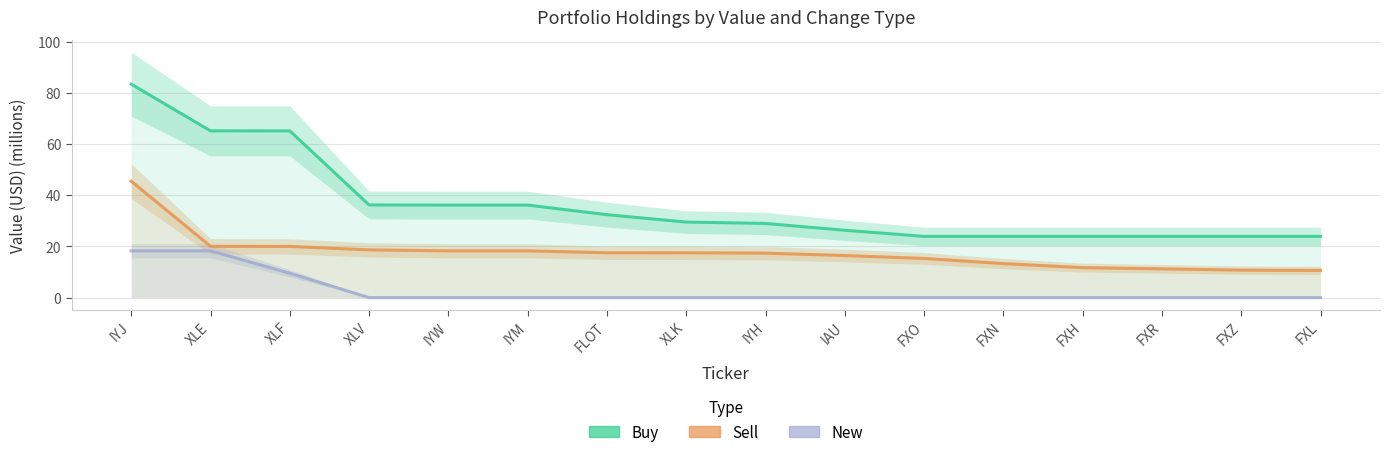

Reading left to right, extract all data points from this chart.

Buy: IYJ=83.4	XLE=65.1	XLF=65.1	XLV=36.2	IYW=36.1	IYM=36.1	FLOT=32.4	XLK=29.5	IYH=29.0	IAU=26.3	FXO=23.9	FXN=23.9	FXH=23.9	FXR=23.9	FXZ=23.9	FXL=23.9
Sell: IYJ=45.5	XLE=20.0	XLF=20.0	XLV=18.7	IYW=18.3	IYM=18.3	FLOT=17.5	XLK=17.5	IYH=17.4	IAU=16.4	FXO=15.3	FXN=13.3	FXH=11.7	FXR=11.2	FXZ=10.7	FXL=10.6
New: IYJ=18.3	XLE=18.3	XLF=9.5	XLV=0.0	IYW=0.0	IYM=0.0	FLOT=0.0	XLK=0.0	IYH=0.0	IAU=0.0	FXO=0.0	FXN=0.0	FXH=0.0	FXR=0.0	FXZ=0.0	FXL=0.0